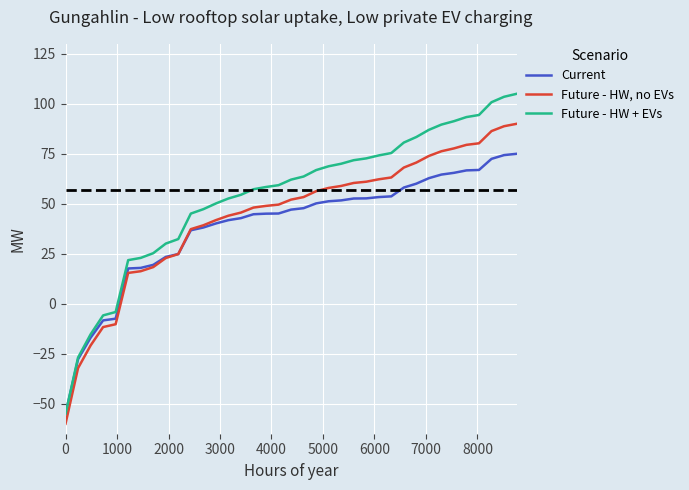

How many lines are shown in the chart?

3